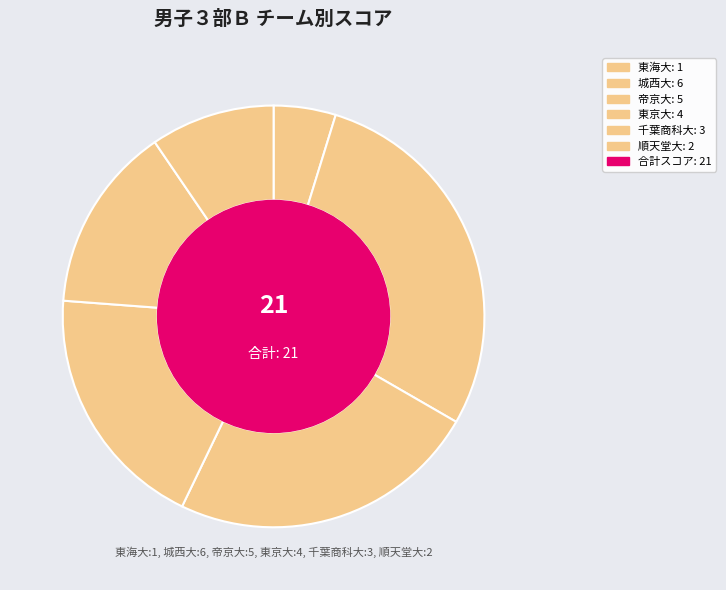

Which category has the smallest portion of the pie?

東海大